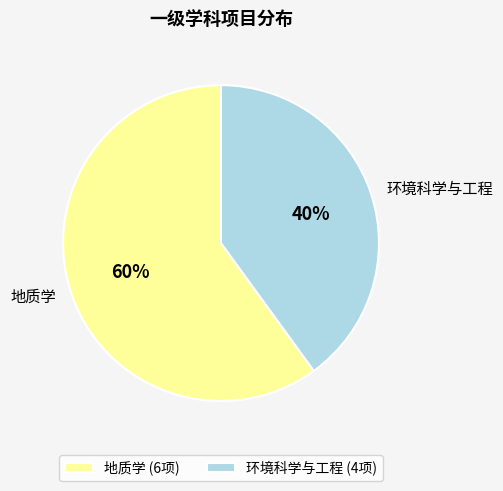

Does 环境科学与工程 account for over 50% of the chart?

No